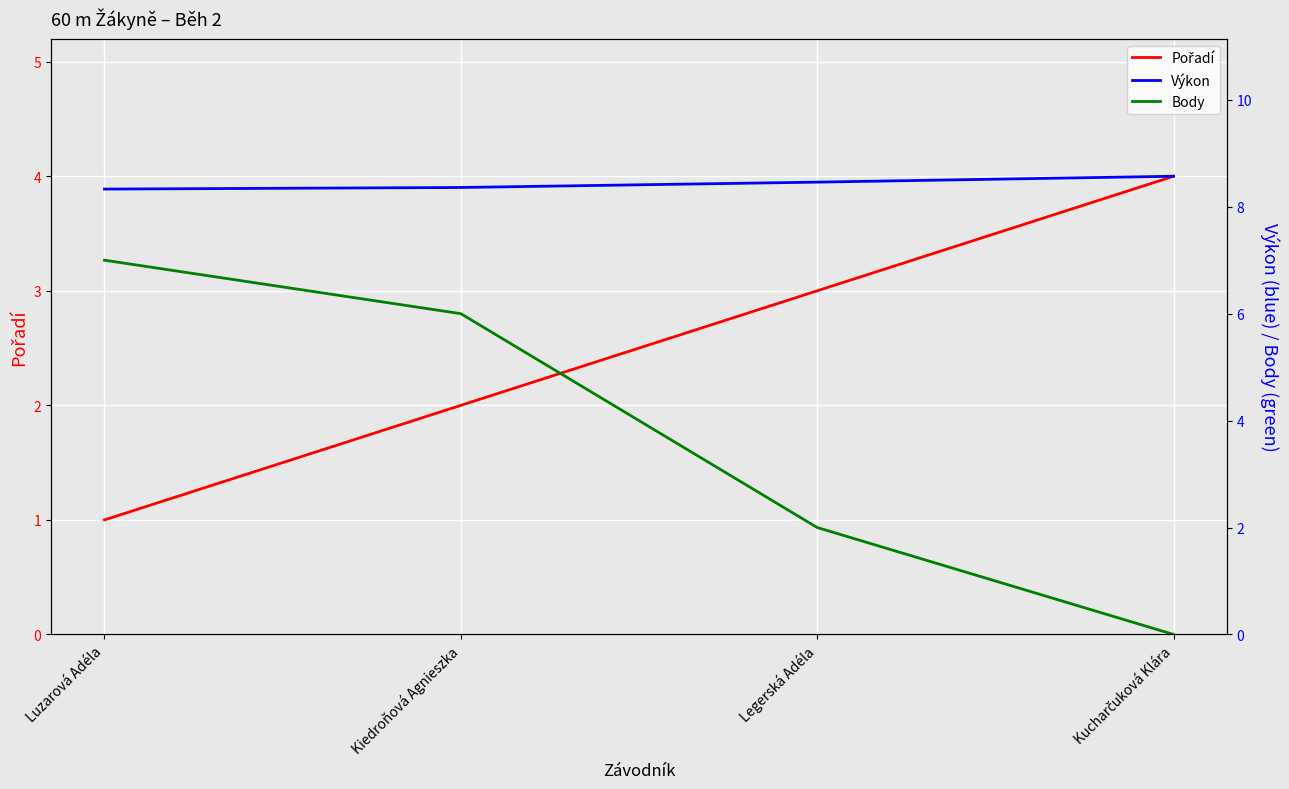

Which series has the largest total across all categories?

Výkon